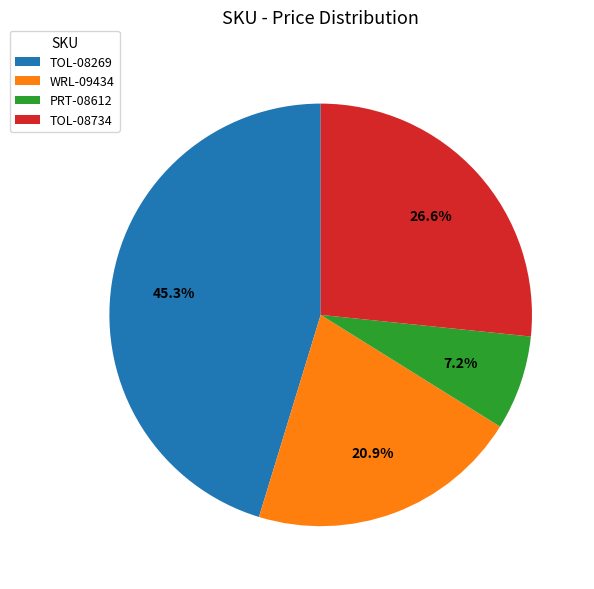

What percentage is NOT represented by WRL-09434?

79.1%